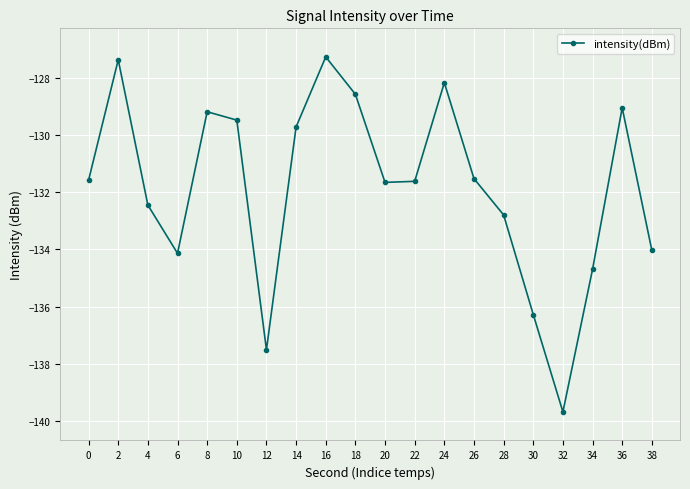

Between 6 and 34, which is larger?

6